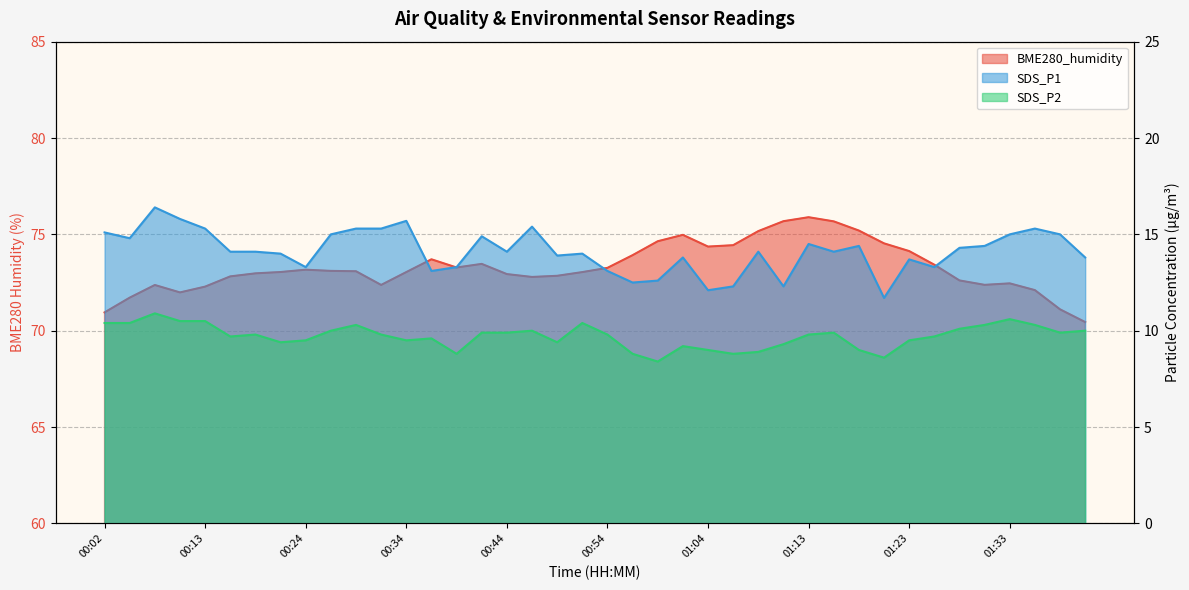

Between 01:26 and 01:41, which series saw the biggest shift?

BME280_humidity